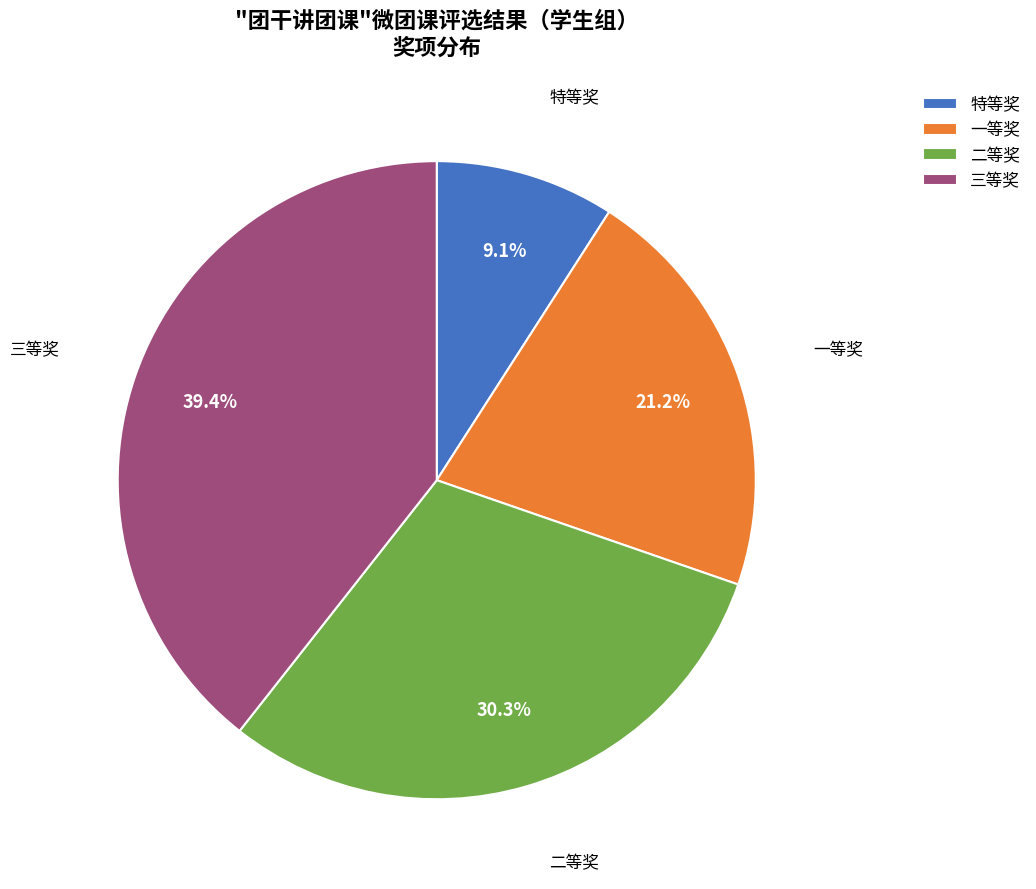

What percentage is the 特等奖 slice, to the nearest percent?

9%